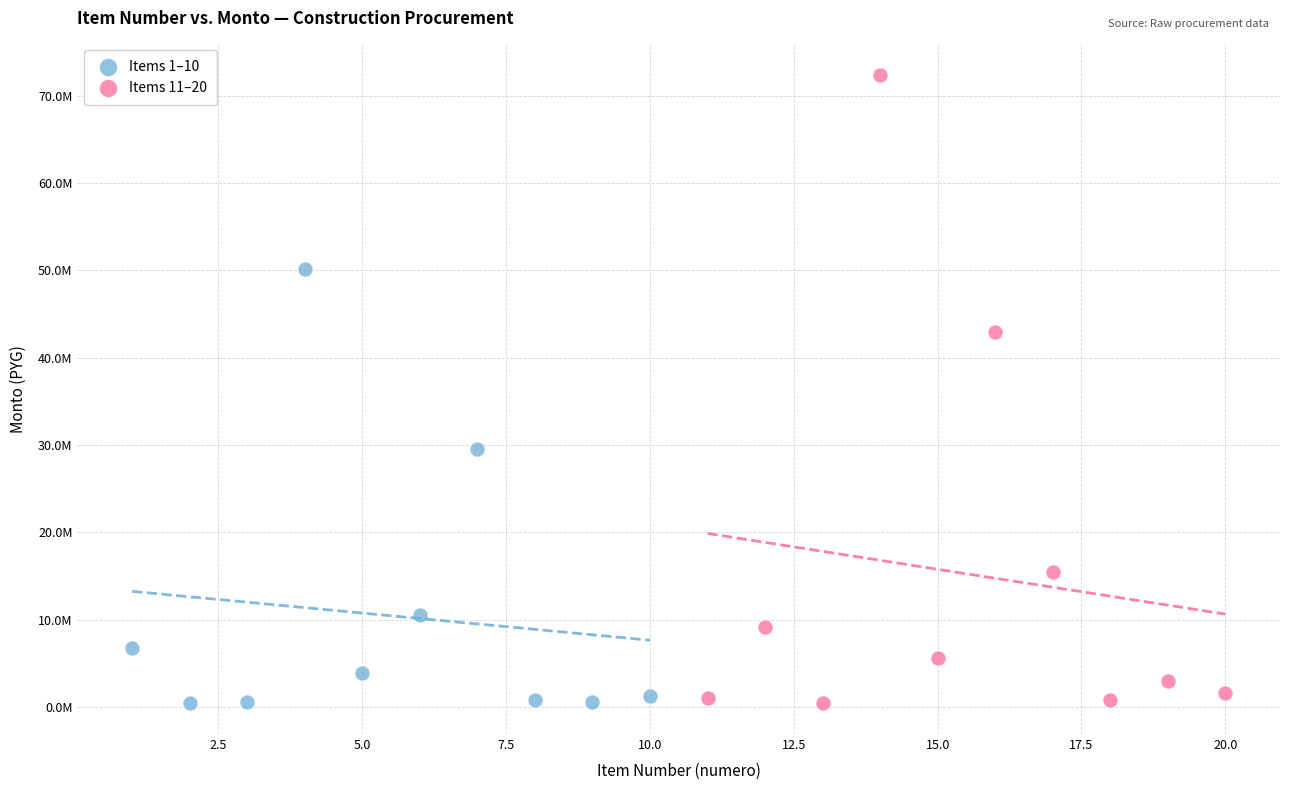

Which series reaches the maximum Y coordinate?

Items 11–20